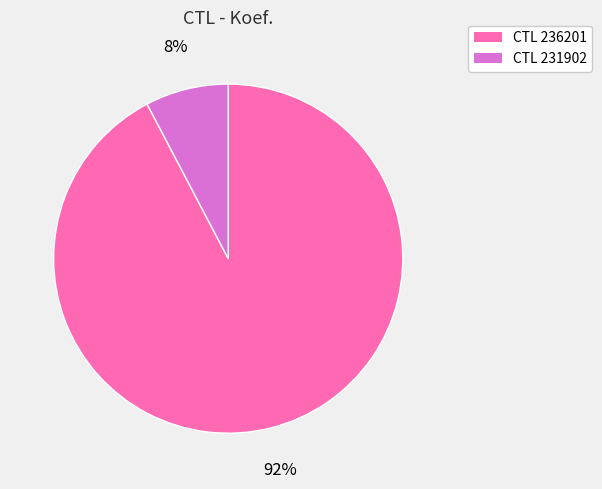

Does any single category account for the majority?

Yes